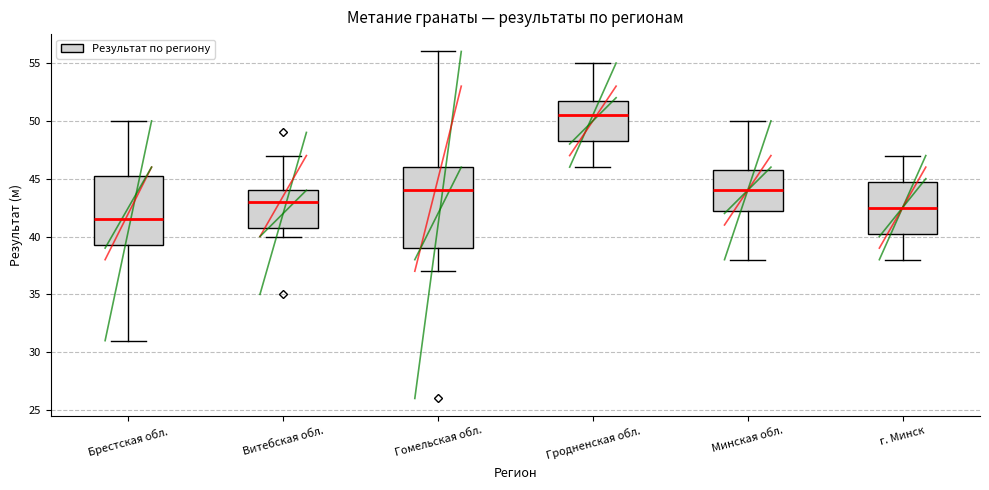

Which box has the highest median line?

Гродненская обл.